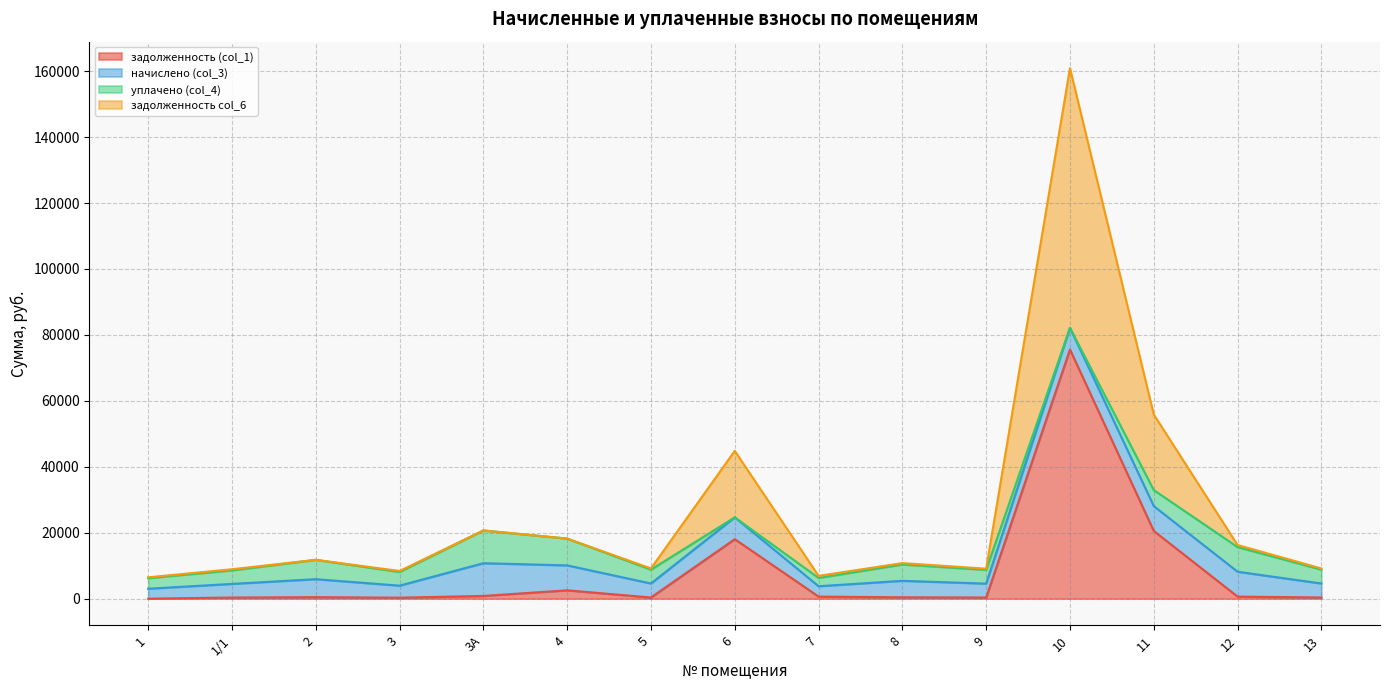

How many data points in задолженность col_6 are less than 10785?

7